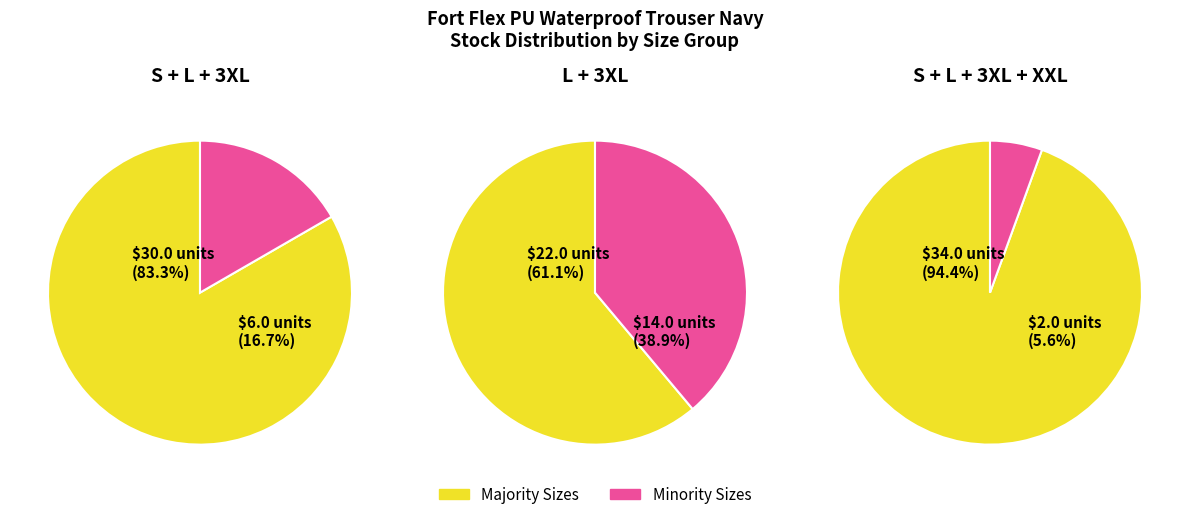

How many segments does this pie chart have?

6